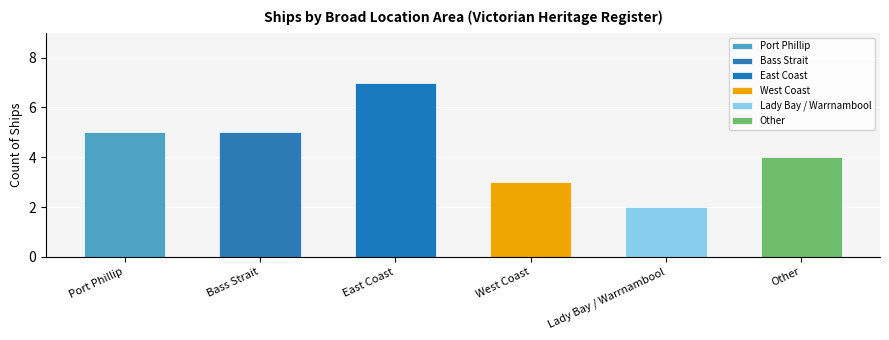

What is the greatest value displayed?

7